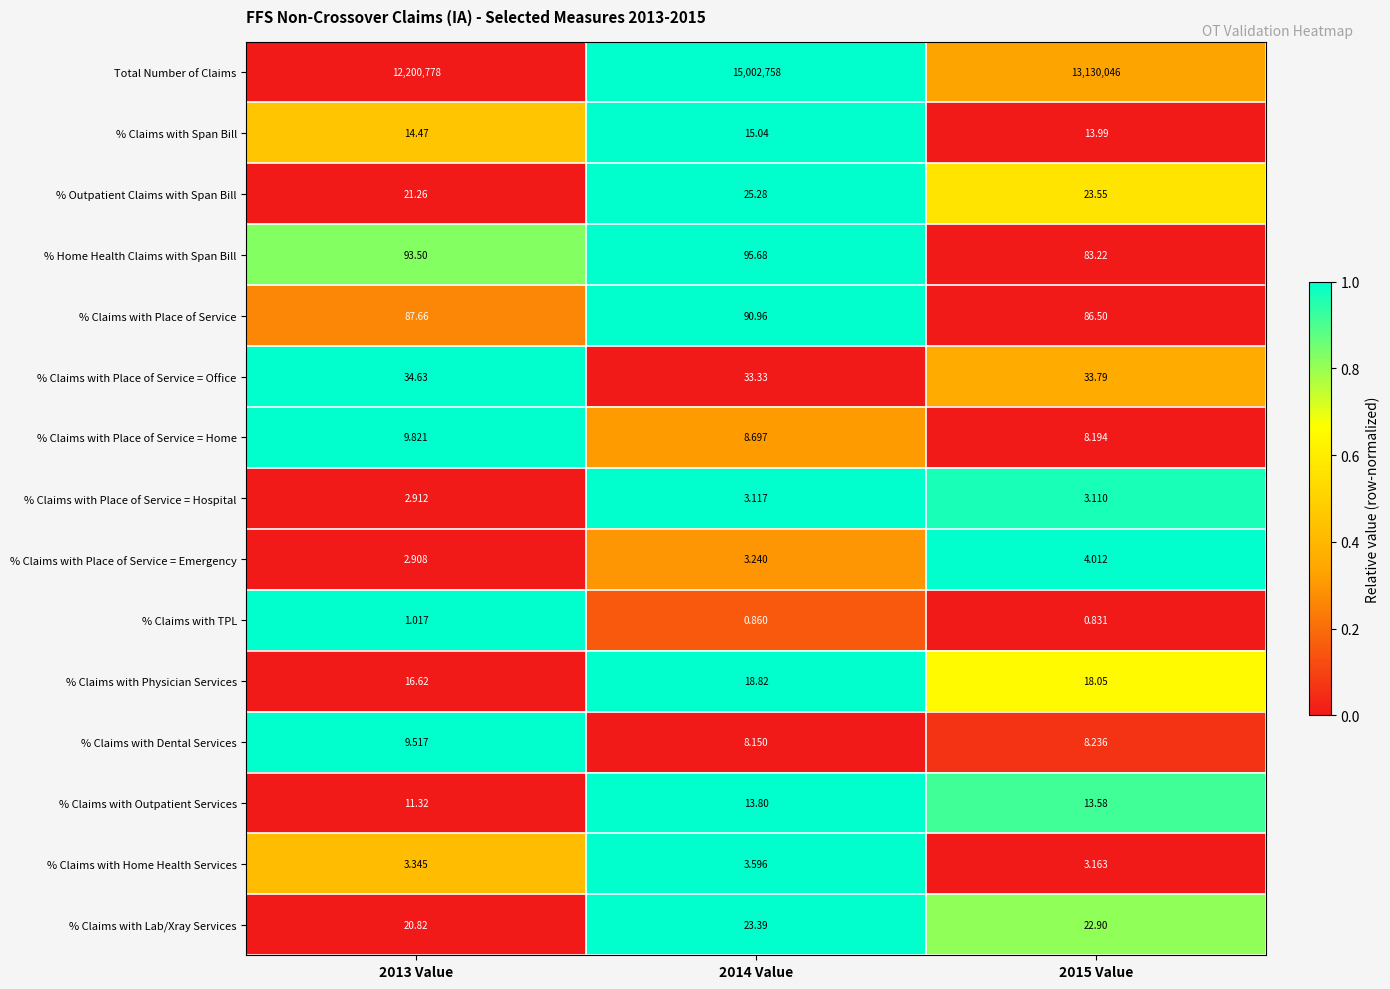

Which series has the widest spread of values?

Total Number of Claims